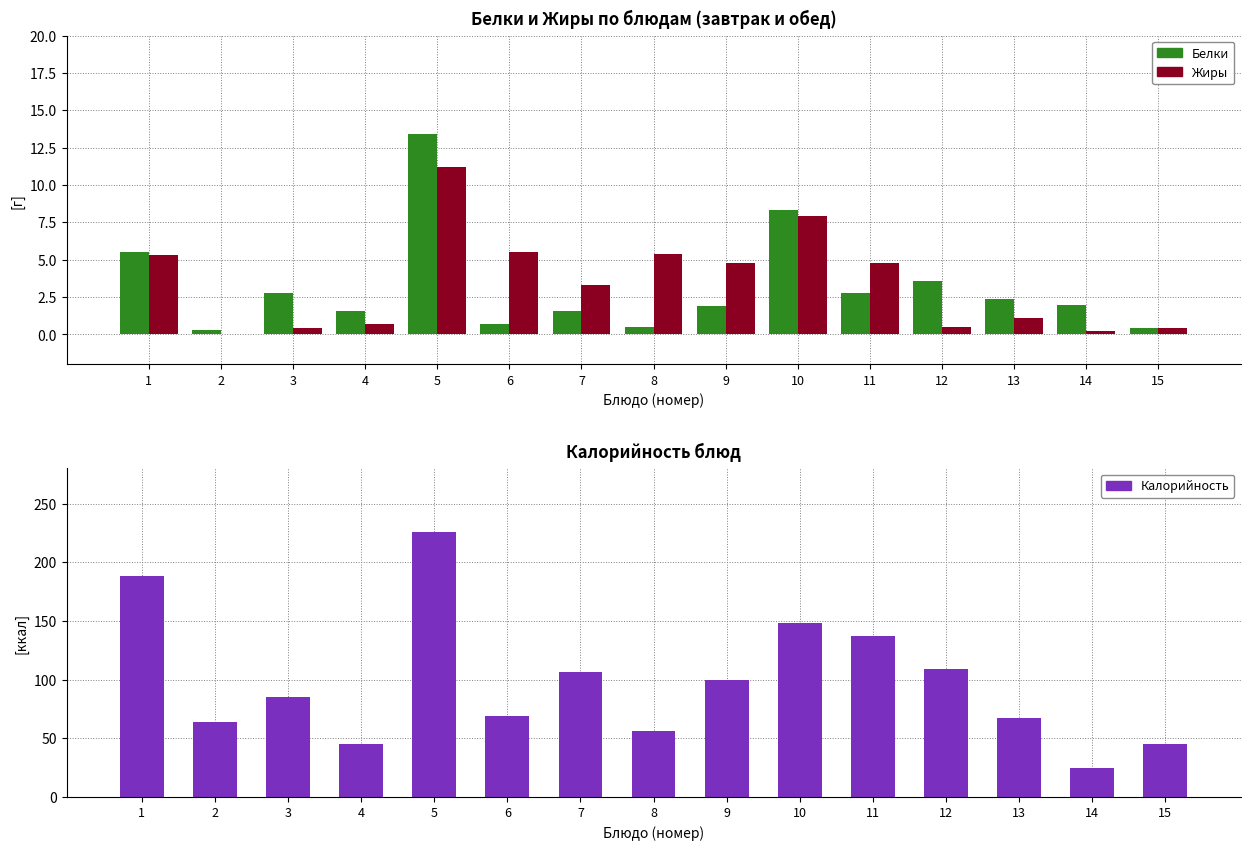

What is the sum of all Калорийность values?

1470.7